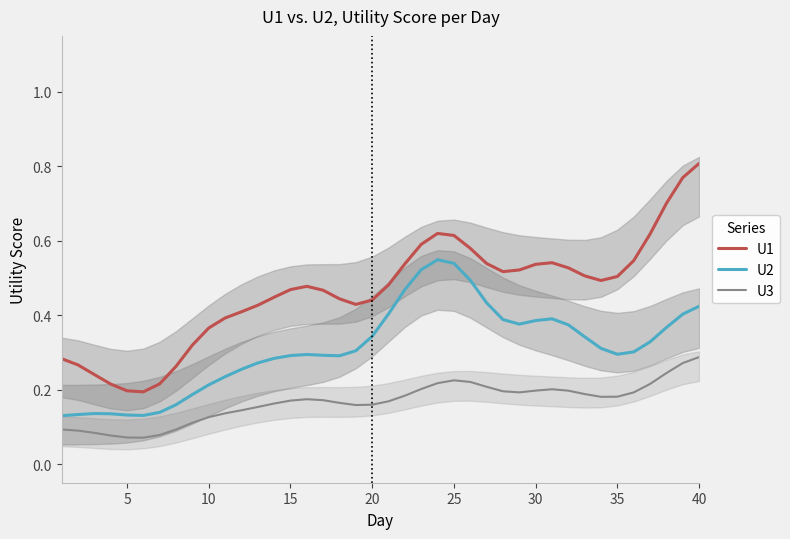

List the series in order of their overall mean, highest first.

U1, U2, U3